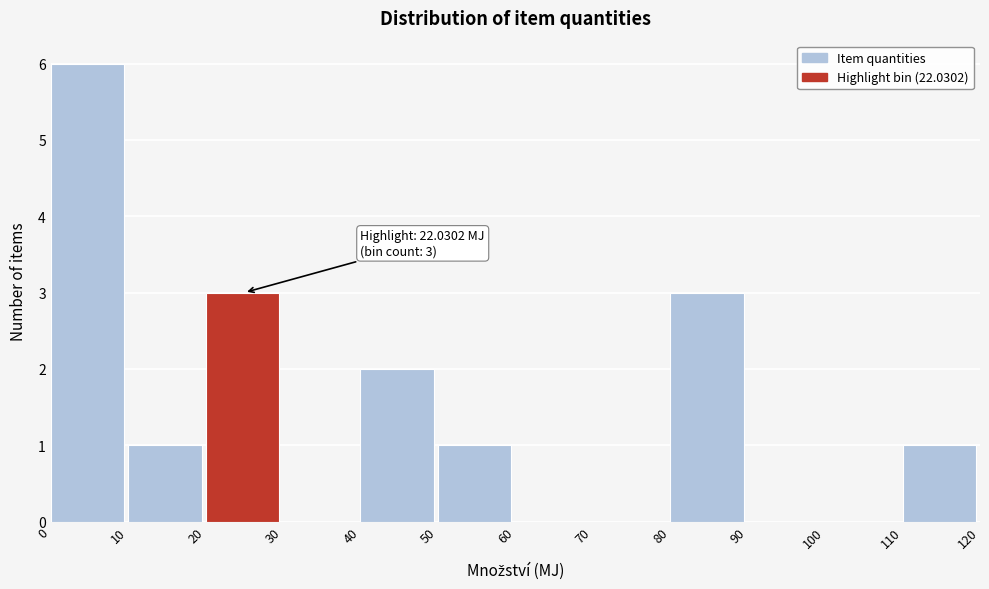

Over which range of the x-axis is the bar tallest?

0 to 10